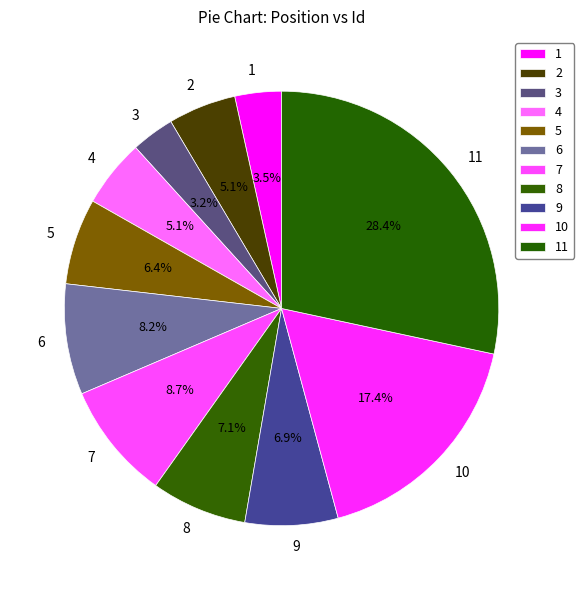

To the nearest percent, what portion does 5 represent?

6%